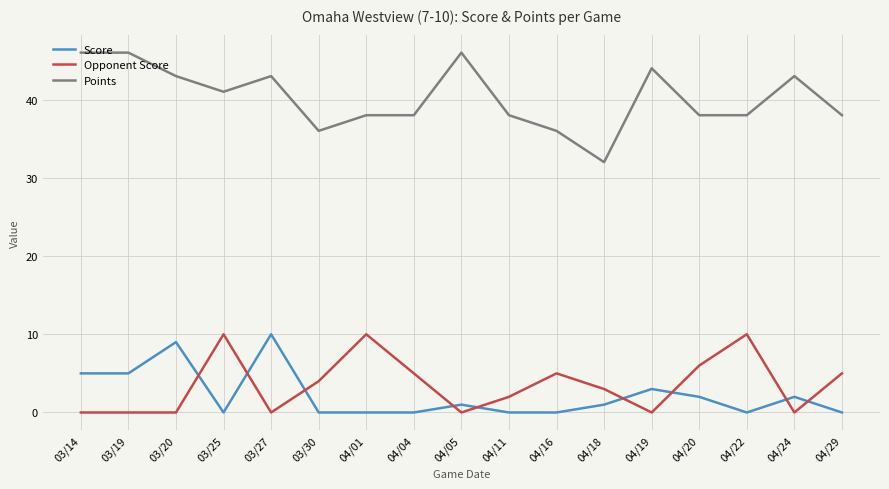

What is the maximum value for Score?

10